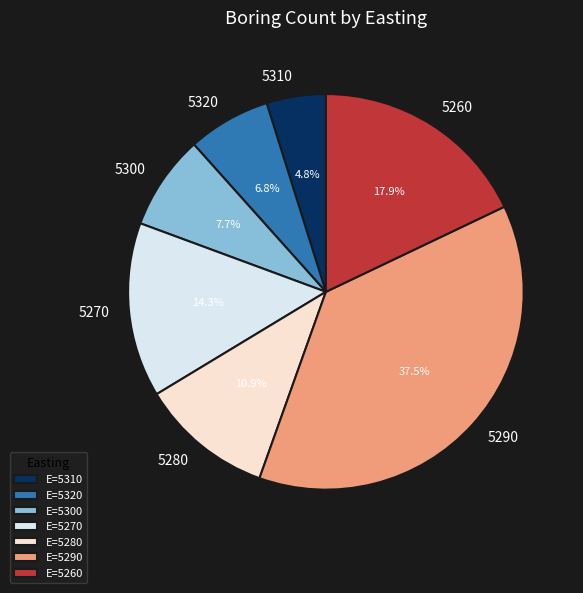

Is the sum of 5310 and 5260 greater than half?

No